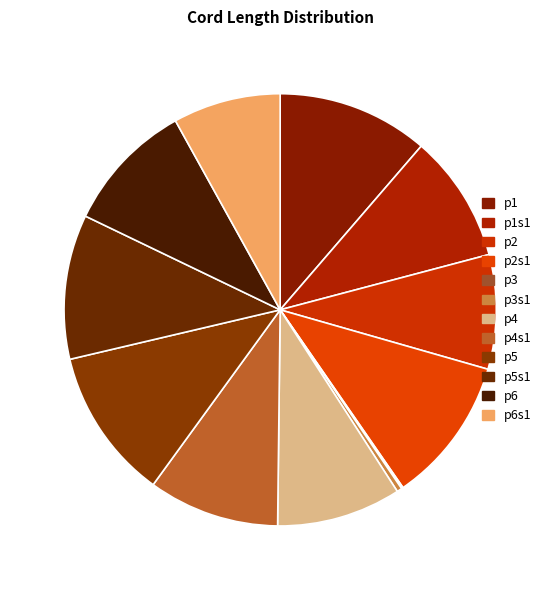

Count the number of slices in the pie.

12